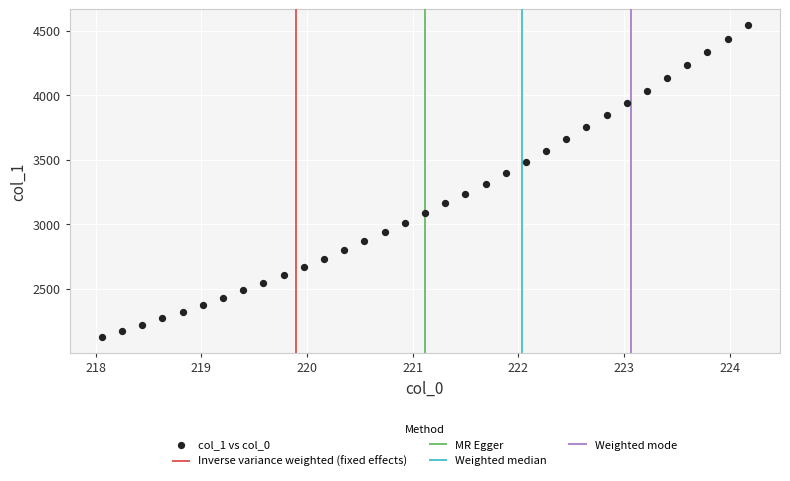

What is the range of Y values (max minus min)?

2419.7